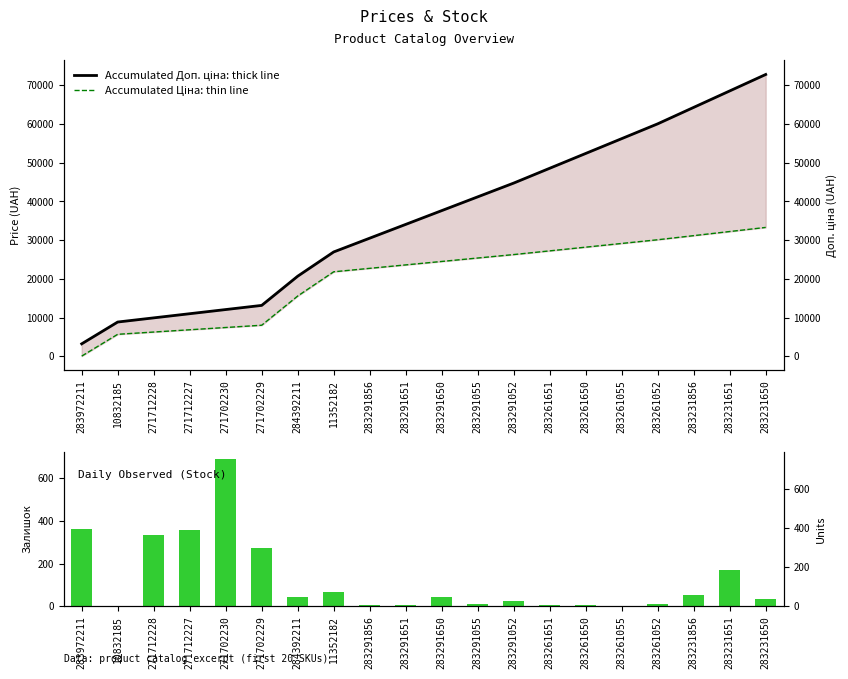

The value of Accumulated Доп. ціна: thick line at 283231856 is 64314.0. True or false?

True